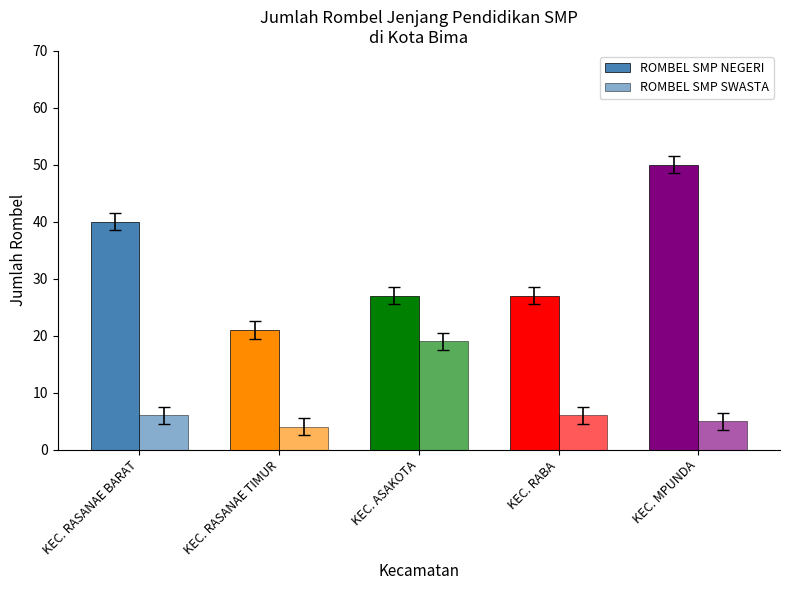

The ROMBEL SMP NEGERI series shows 13 at KEC. RASANAE BARAT. True or false?

False